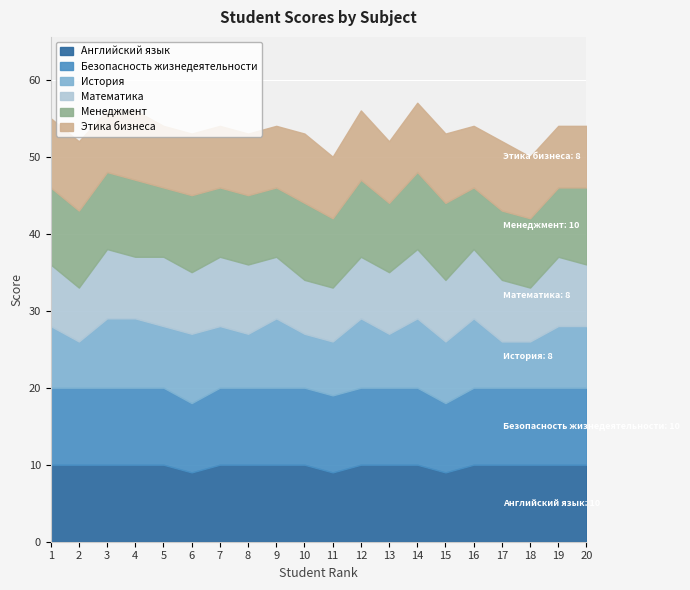

Which category has the lowest value in the История series?

2